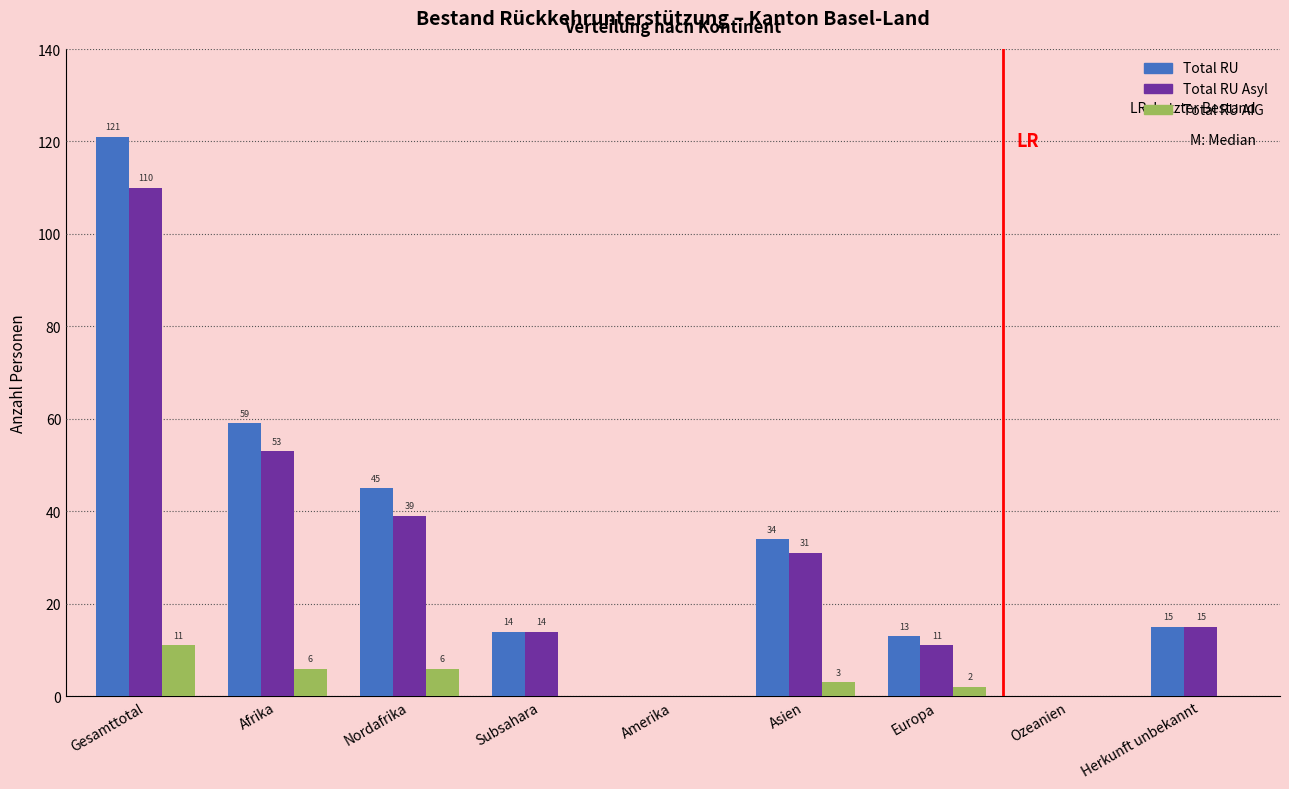

Reading left to right, list all the values displayed in this chart.

Total RU: Gesamttotal=121	Afrika=59	Nordafrika=45	Subsahara=14	Amerika=0	Asien=34	Europa=13	Ozeanien=0	Herkunft unbekannt=15
Total RU Asyl: Gesamttotal=110	Afrika=53	Nordafrika=39	Subsahara=14	Amerika=0	Asien=31	Europa=11	Ozeanien=0	Herkunft unbekannt=15
Total RU AIG: Gesamttotal=11	Afrika=6	Nordafrika=6	Subsahara=0	Amerika=0	Asien=3	Europa=2	Ozeanien=0	Herkunft unbekannt=0